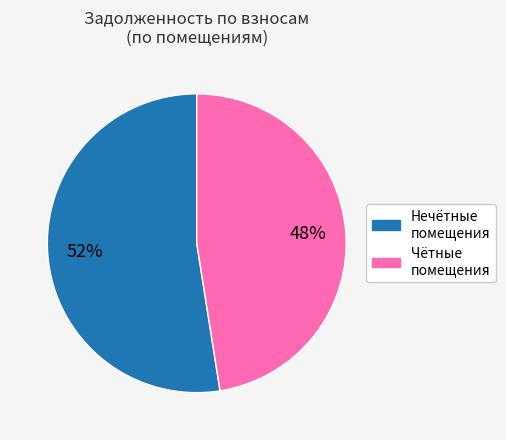

Is there any slice that represents more than half of the pie?

Yes